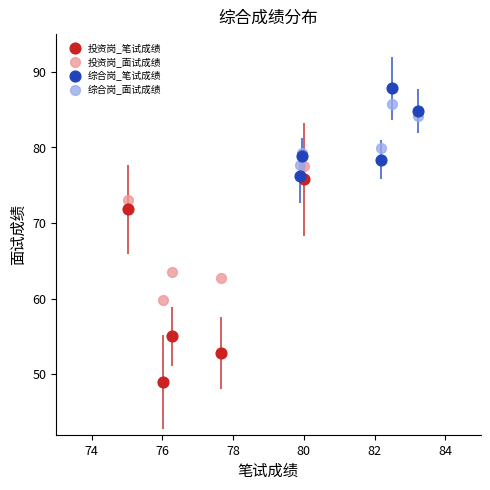

Which series reaches the minimum Y coordinate?

投资岗_笔试成绩